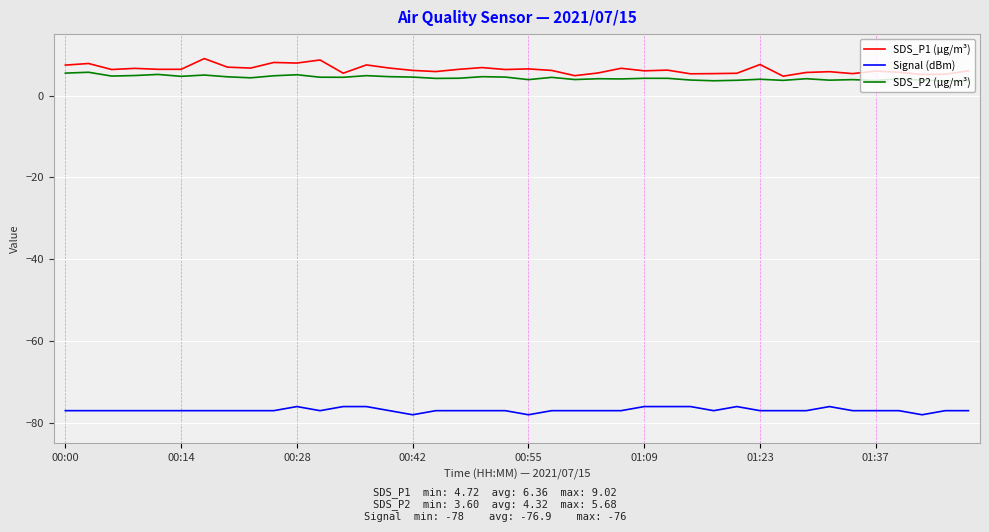

What is the highest value of the SDS_P1 (µg/m³) series?

9.0